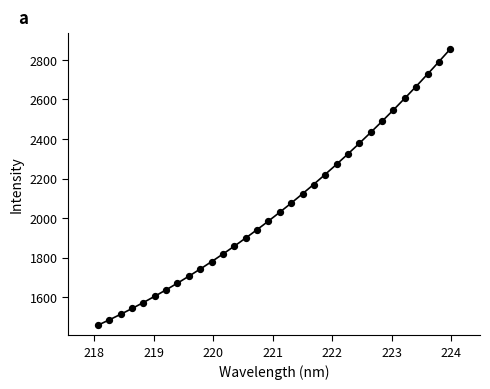

What is the range of Y values (max minus min)?

1398.4